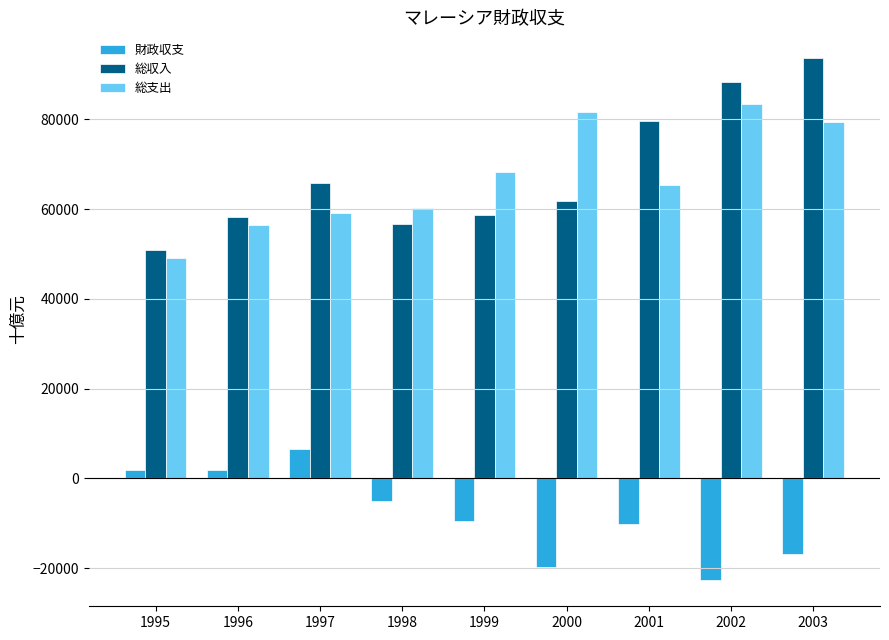

What is the value of the 総収入 bar at the 5th from the left?

58675.0